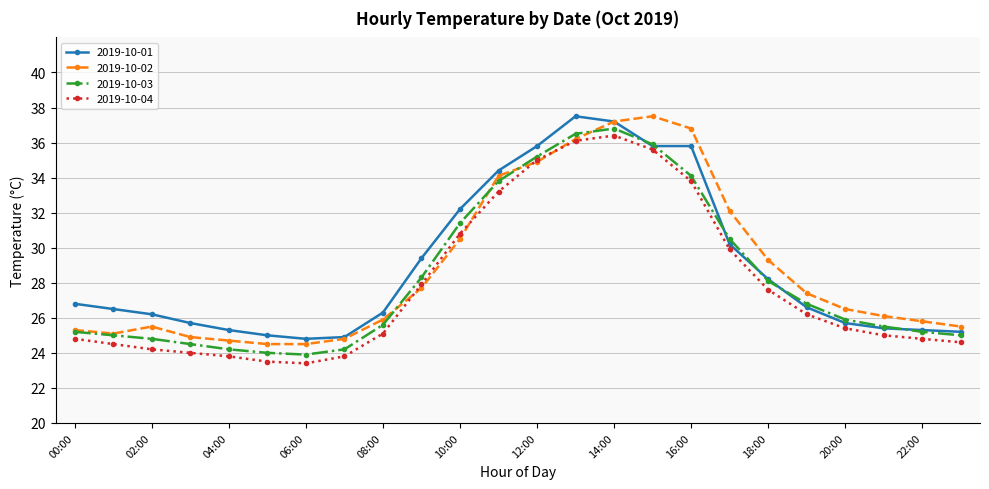

What is the value of the 2019-10-04 point at the 10th from the left?

27.9